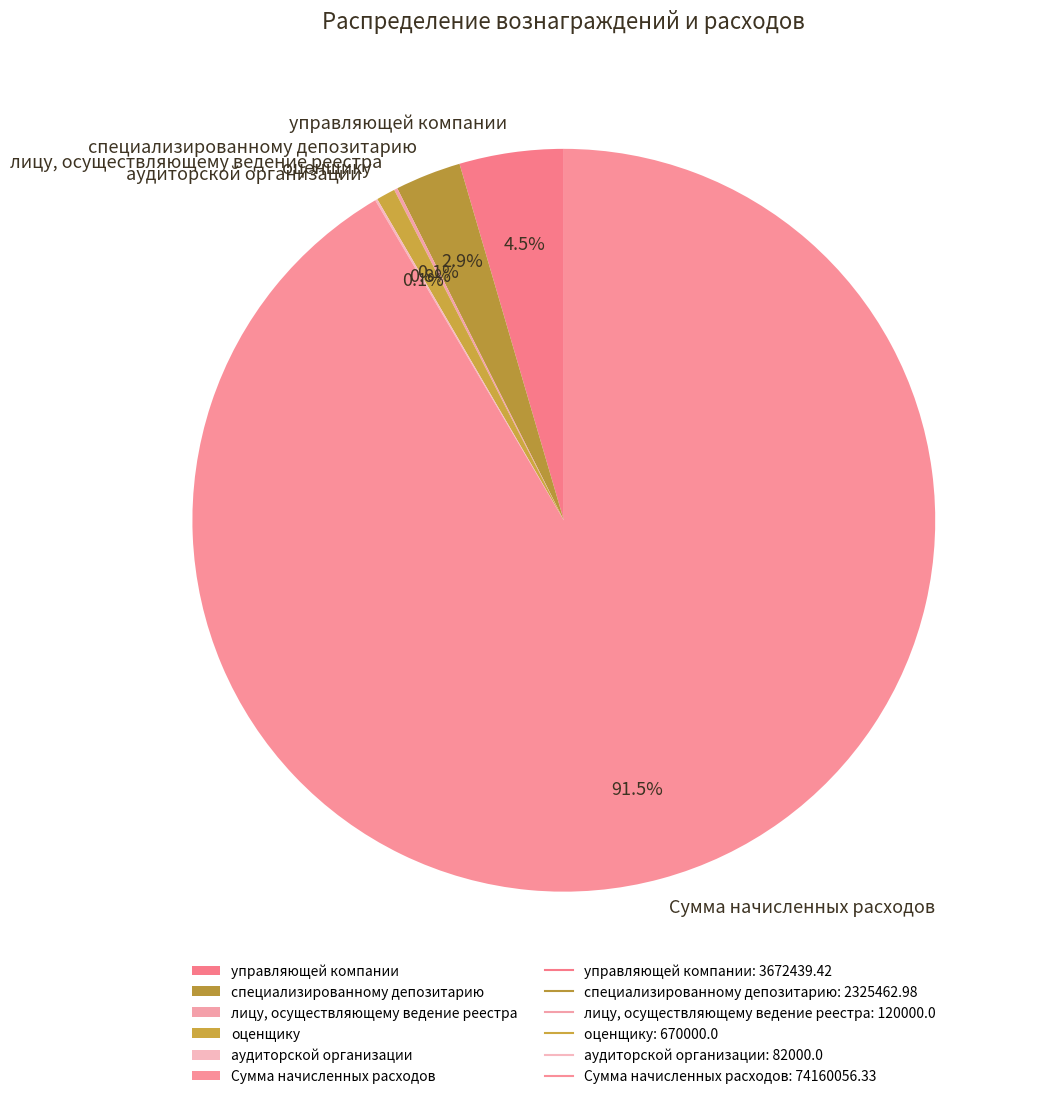

Is it true that специализированному депозитарию is 17% of the pie?

False